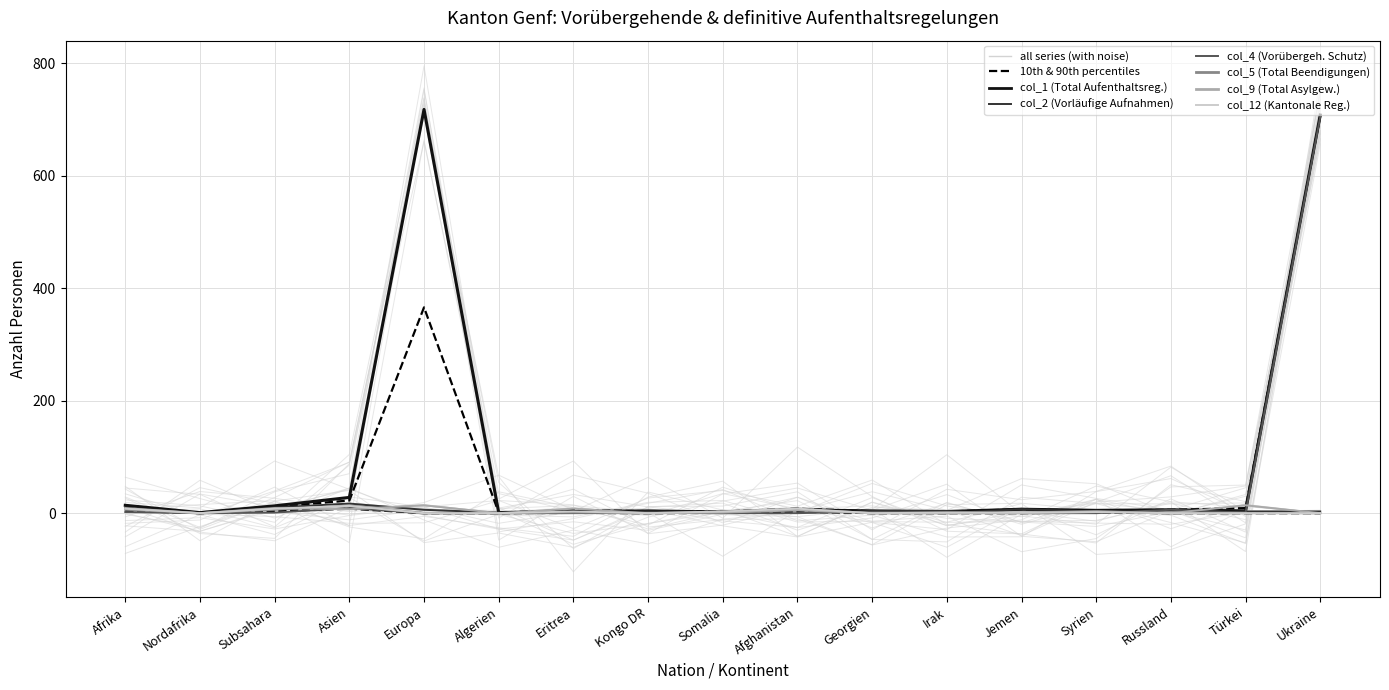

What is the value of the col_9 (Total Asylgew.) point at the 14th from the left?

2